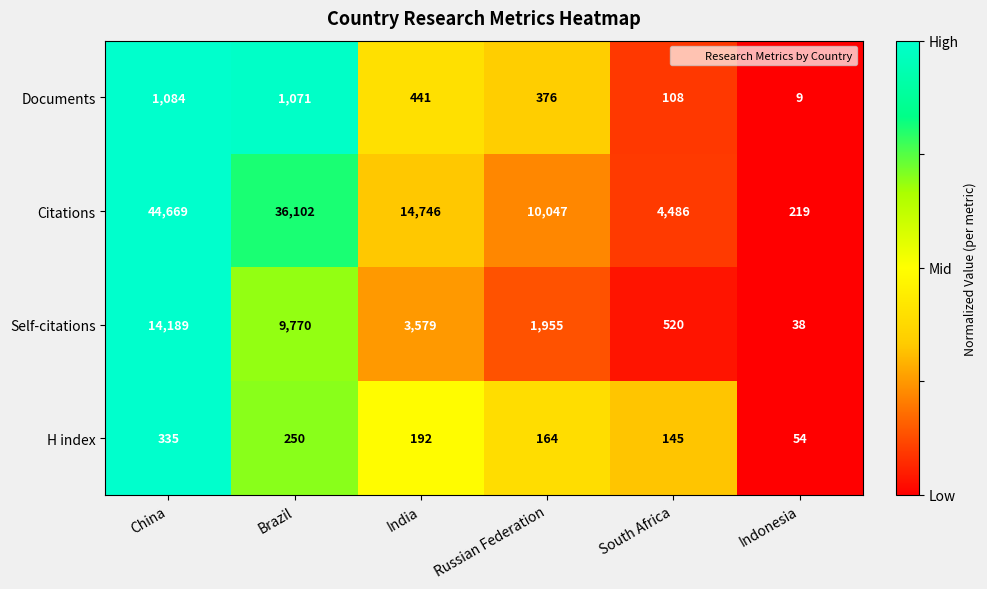

Between China and South Africa, which series saw the biggest shift?

Citations